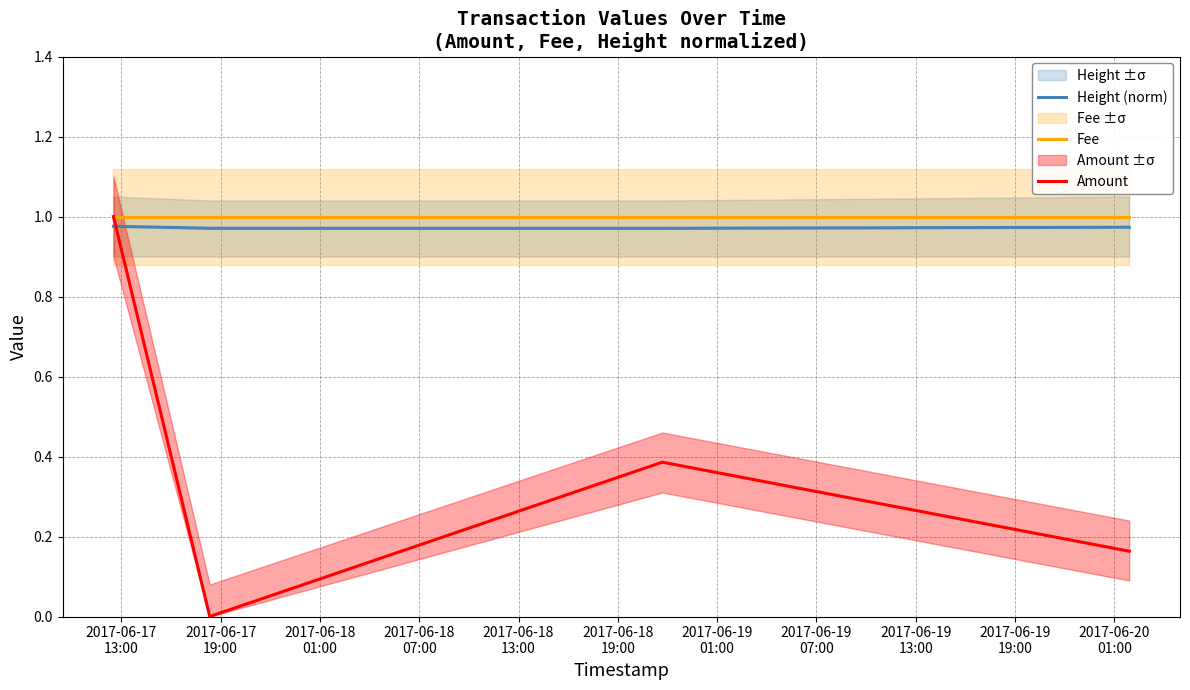

How many intersections are there between Height (norm) and Amount?

1